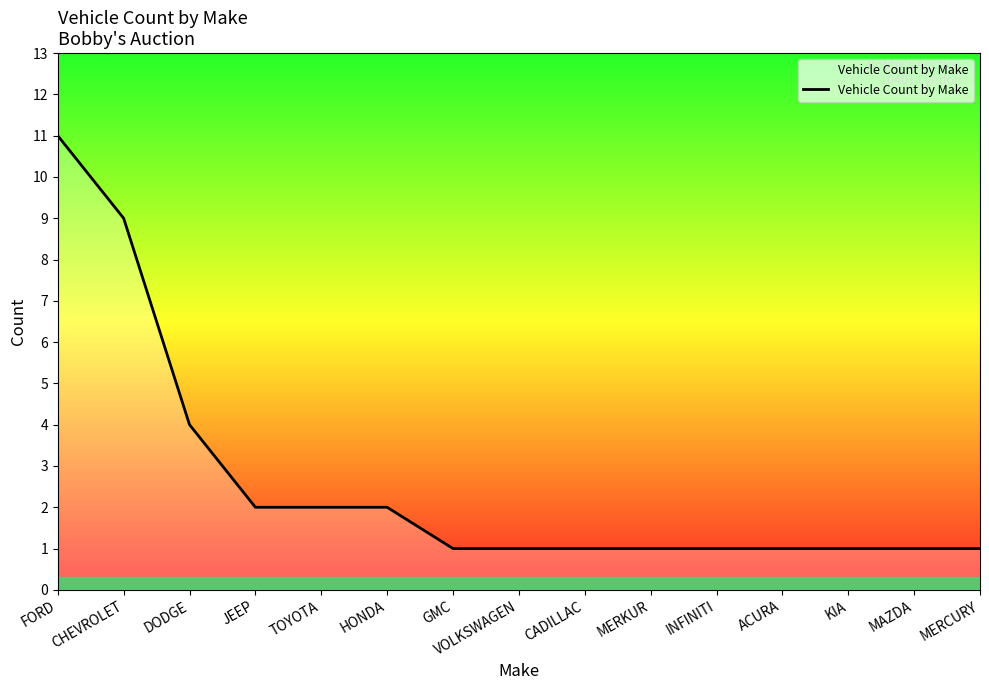

The chart shows a value of 1 at MERCURY. True or false?

True